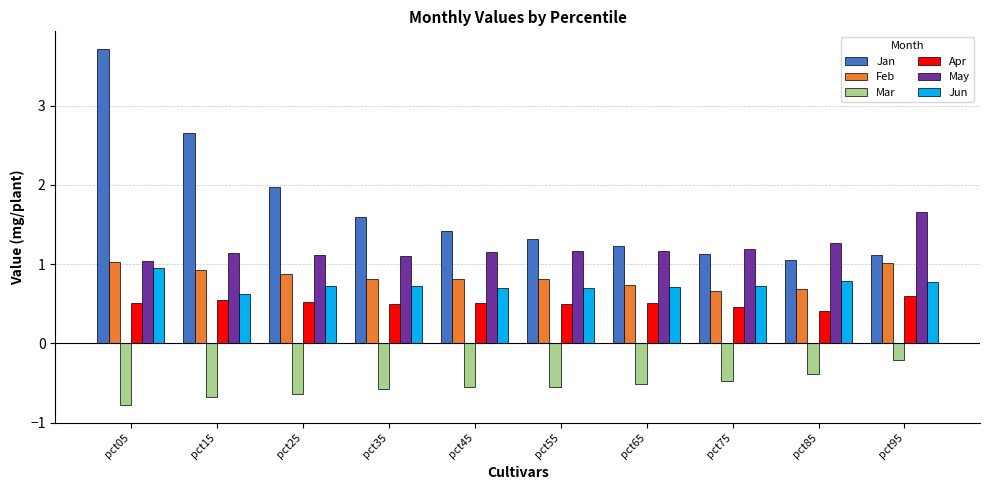

What is the spread (max minus min) of values at pct15?

3.3